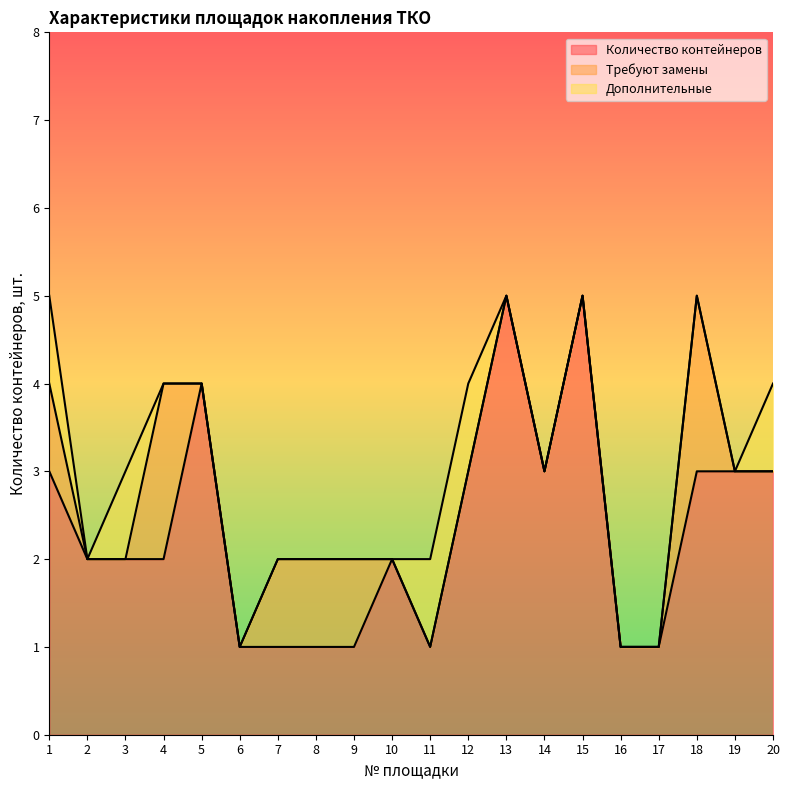

How many distinct data groups are displayed?

3